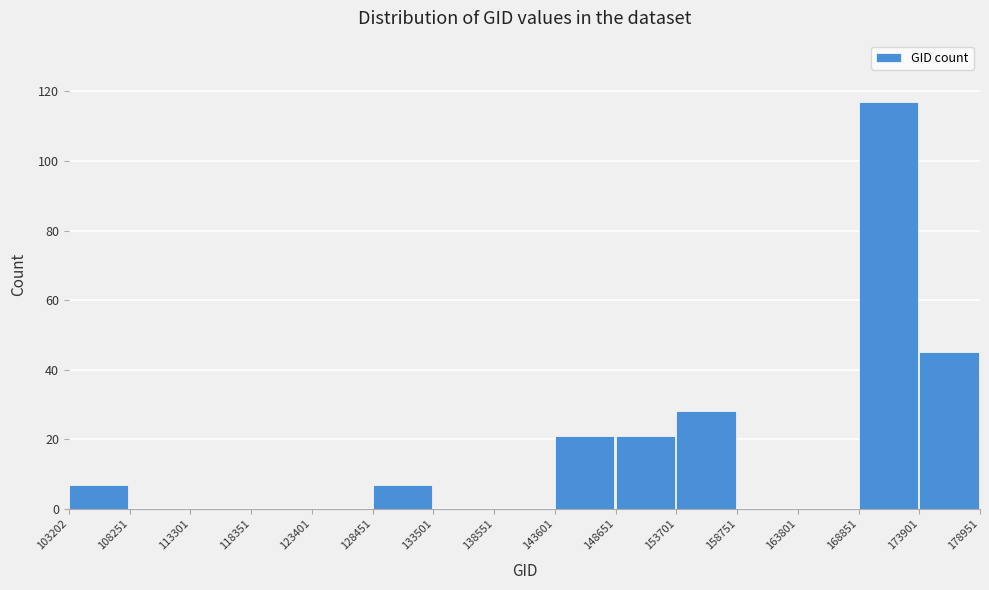

How tall is the bar that spans 173901 to 178951 on the x-axis? The values are not printed on the chart, so give them approximately, as read against the axis.

46